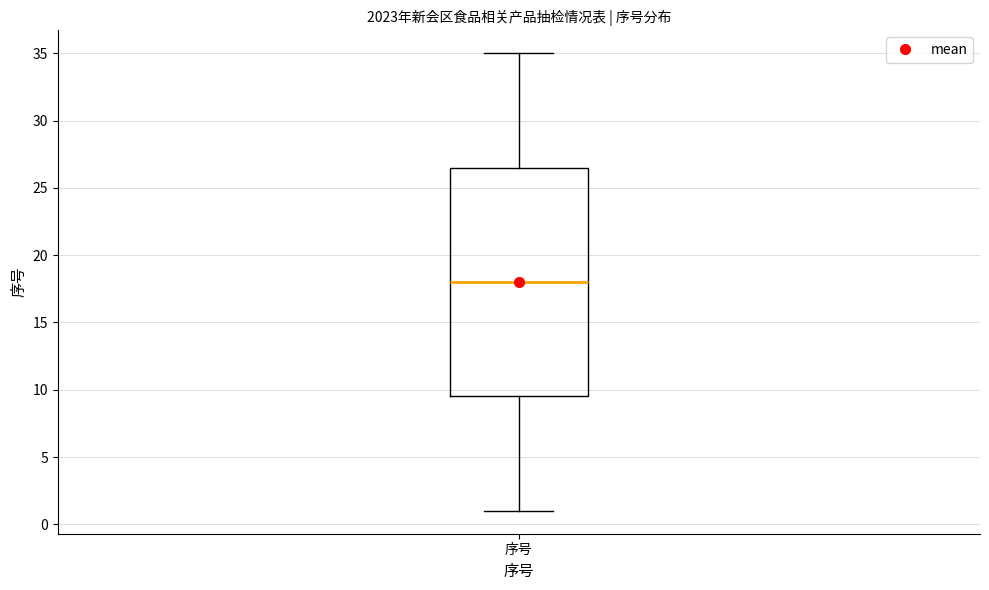

Where is the upper edge of the box for 序号 on the y-axis? The values are not printed on the chart, so give them approximately, as read against the axis.

26.5